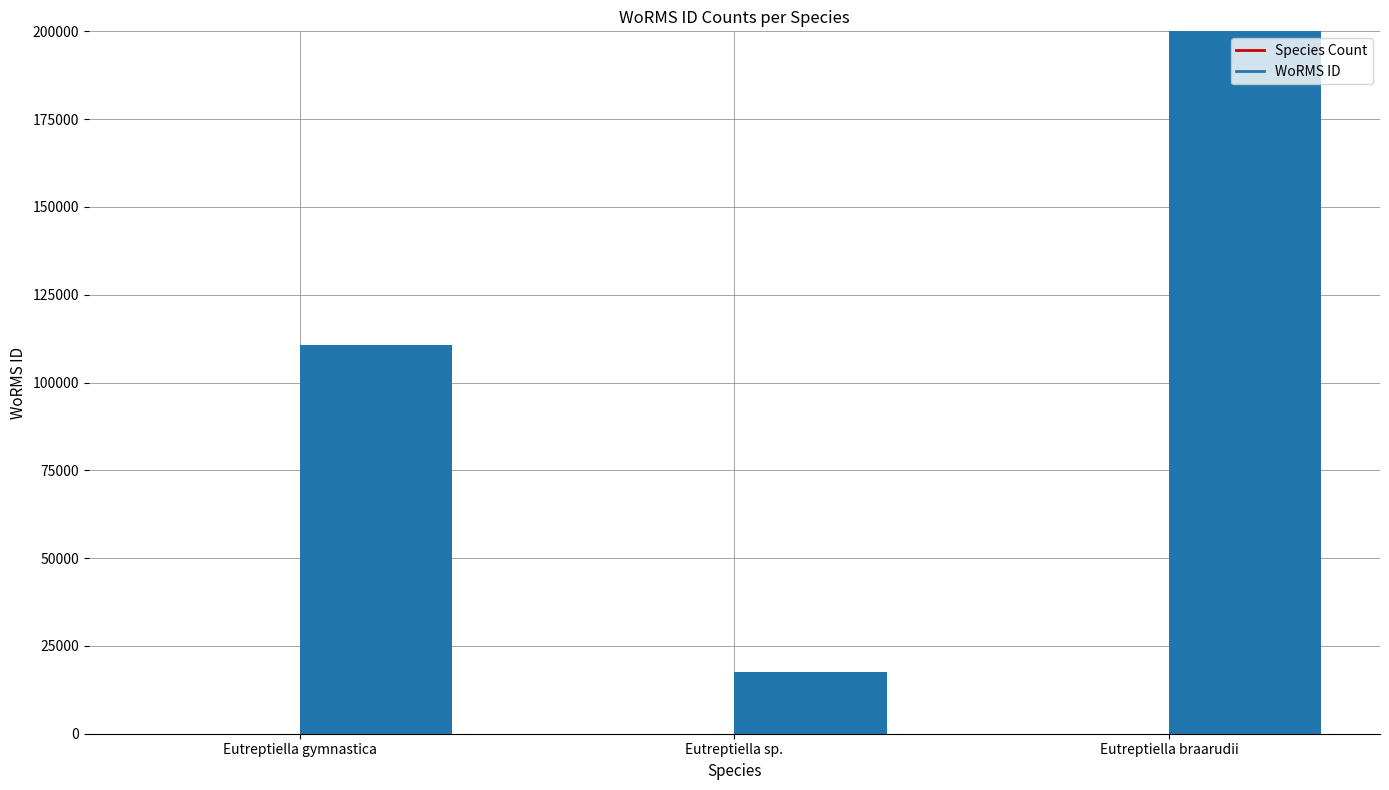

Is it true that Species Count equals 1 at Eutreptiella braarudii?

True